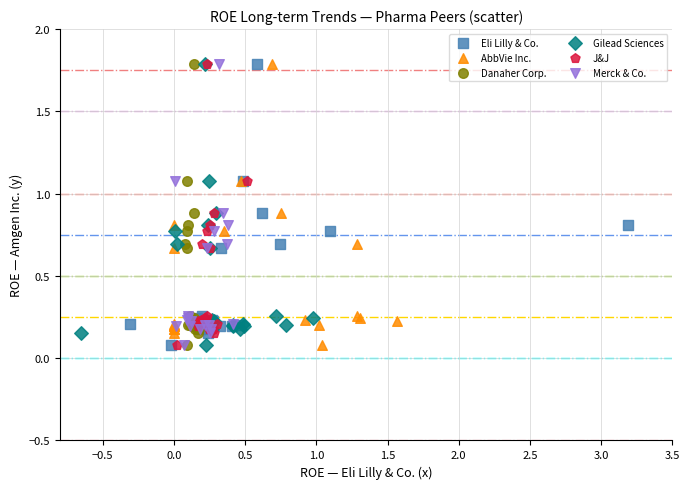

What are all the series names shown in the legend?

Eli Lilly & Co., AbbVie Inc., Danaher Corp., Gilead Sciences, J&J, Merck & Co.